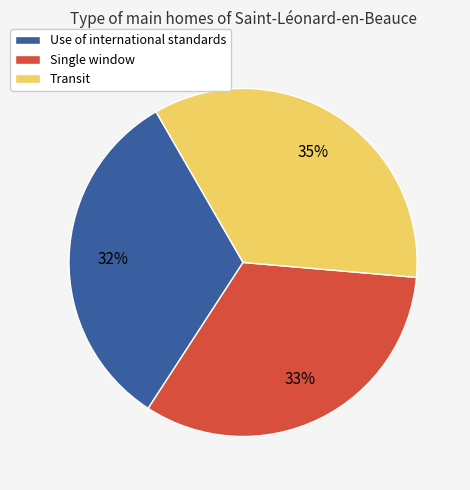

Is the sum of Single window and Use of international standards greater than half?

Yes